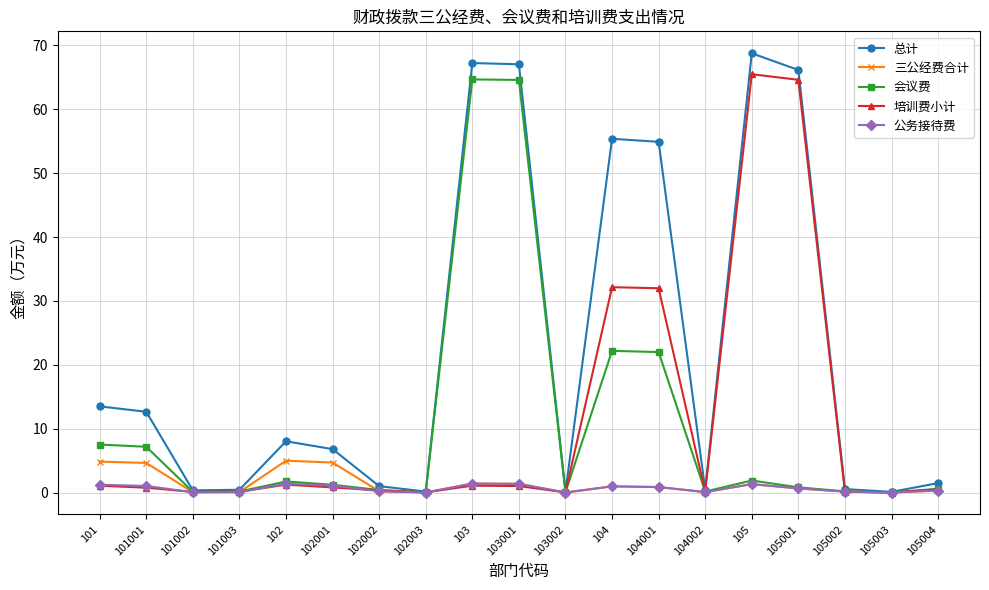

What is the maximum value shown in the chart?

68.7